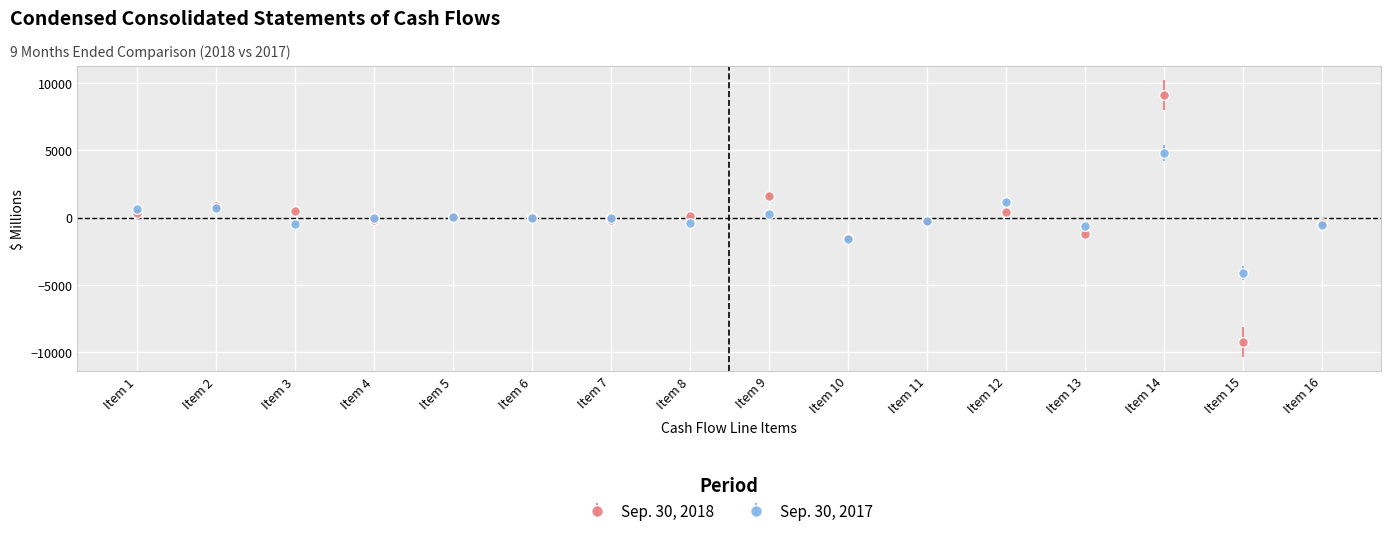

How many lines are shown in the chart?

2